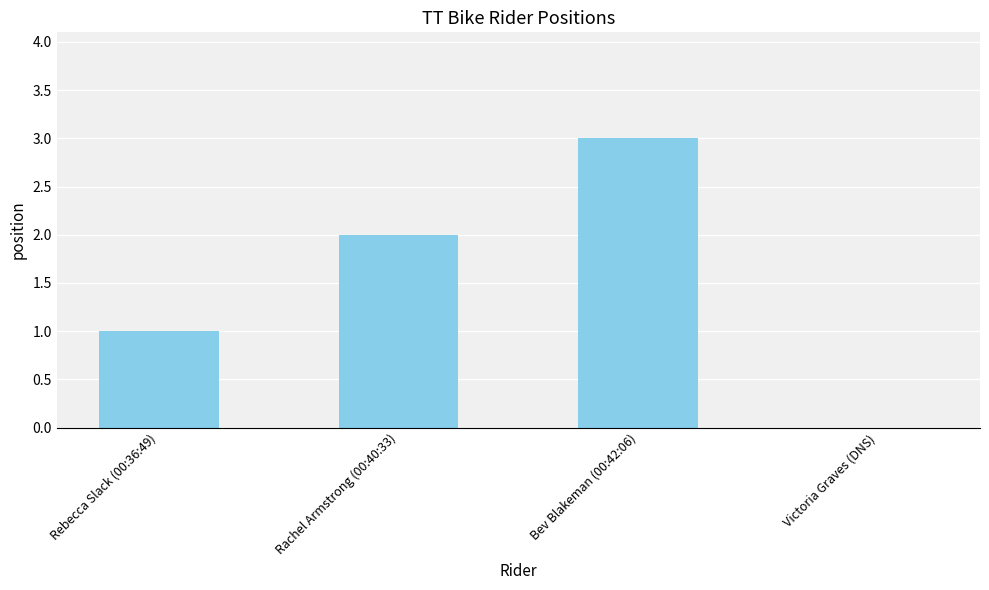

Reading right to left, list all the values displayed in this chart.

0	3	2	1